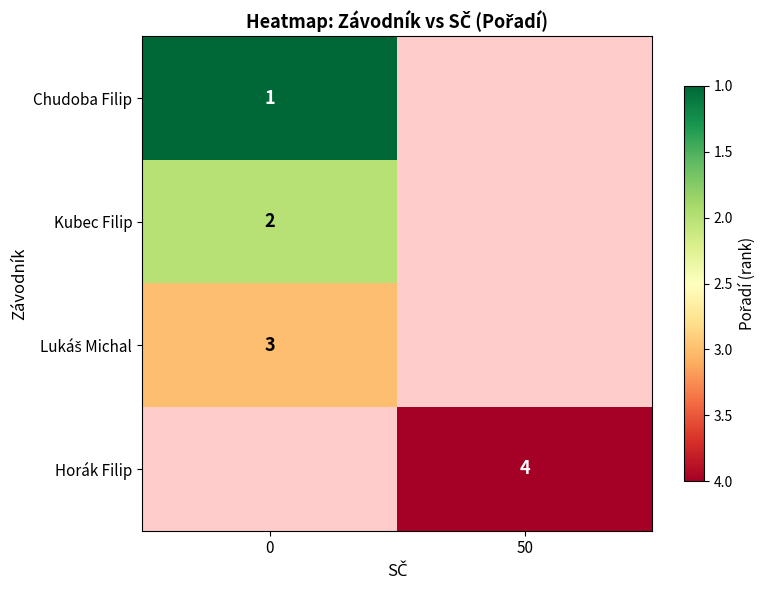

At which category does the chart reach its peak across all series?

50